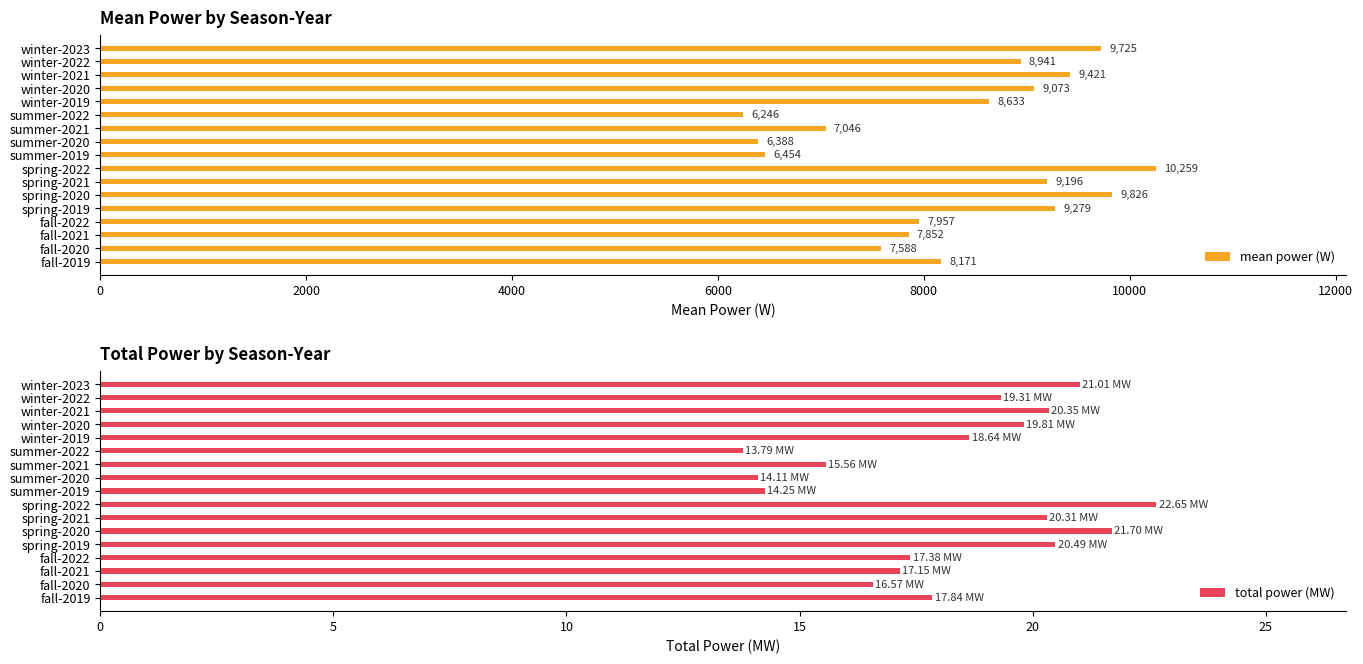

What is the highest value of the mean power (W) series?

10258.6